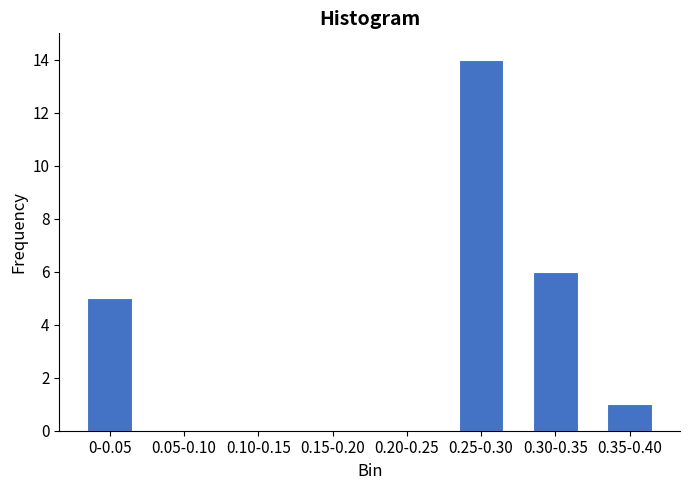

Reading right to left, extract all data points from this chart.

0.35-0.40=1	0.30-0.35=6	0.25-0.30=14	0.20-0.25=0	0.15-0.20=0	0.10-0.15=0	0.05-0.10=0	0-0.05=5